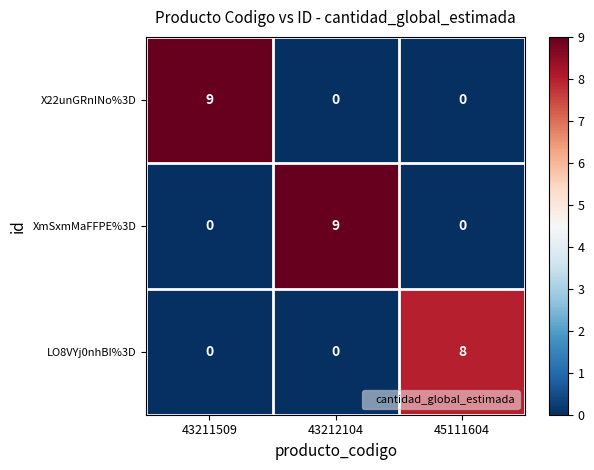

What is the difference between the maximum and minimum values in the LO8VYj0nhBI%3D series?

8